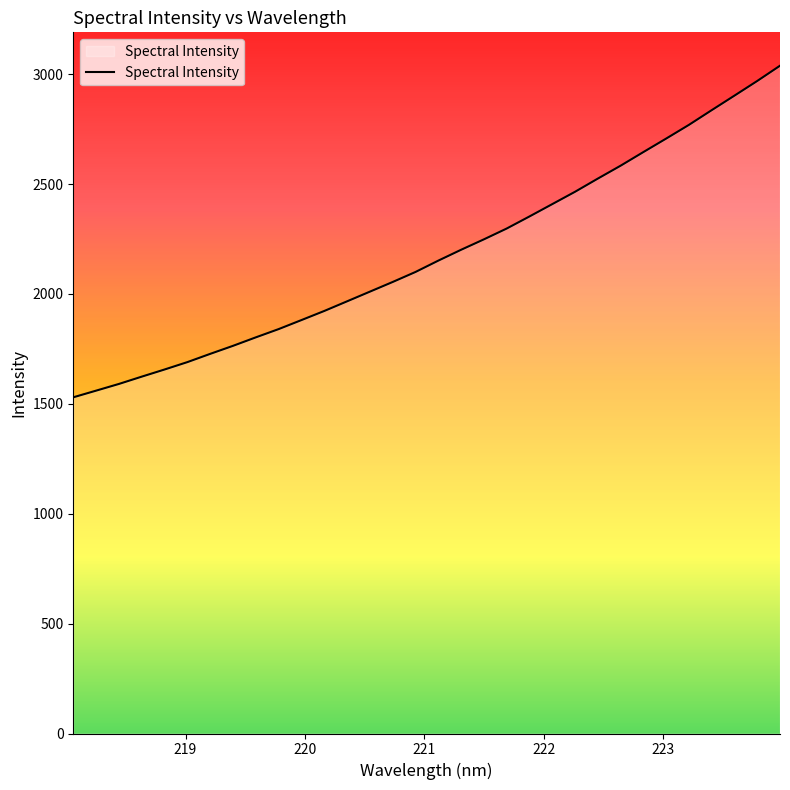

How many lines are shown in the chart?

1